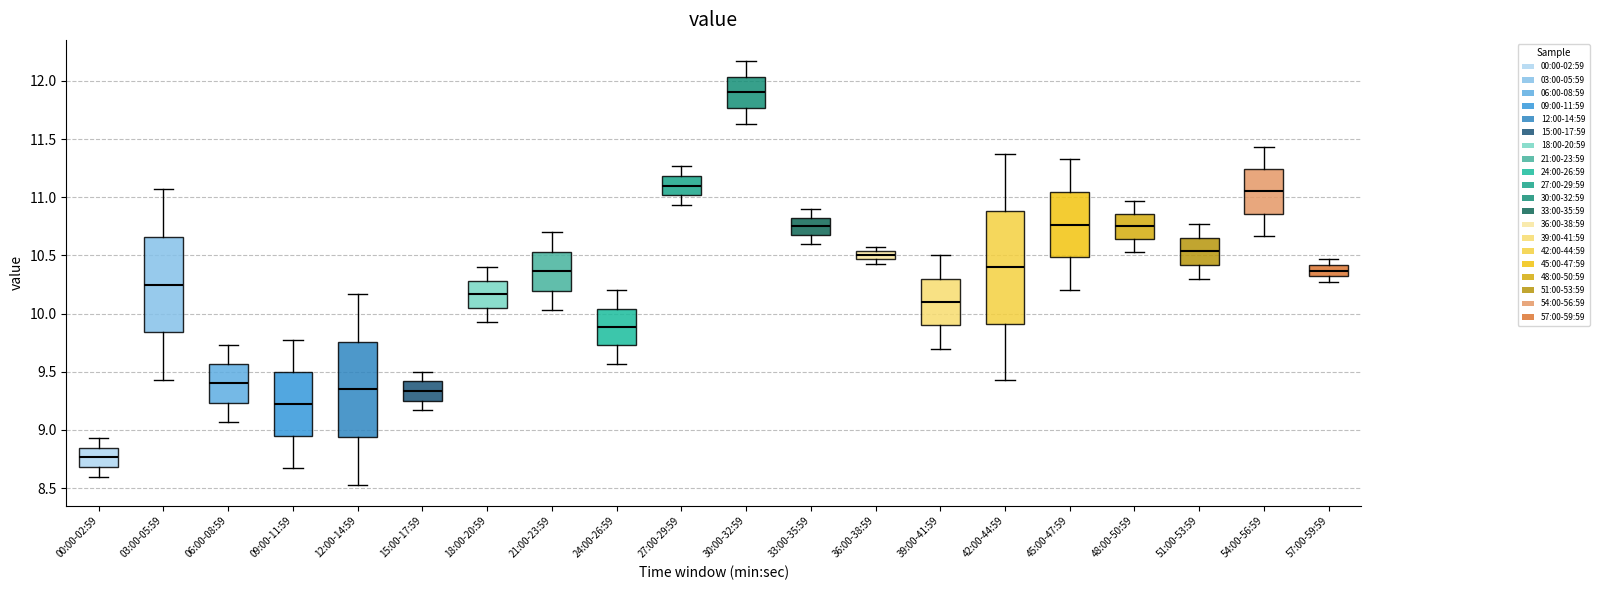

Which box's median line is the highest?

30:00-32:59